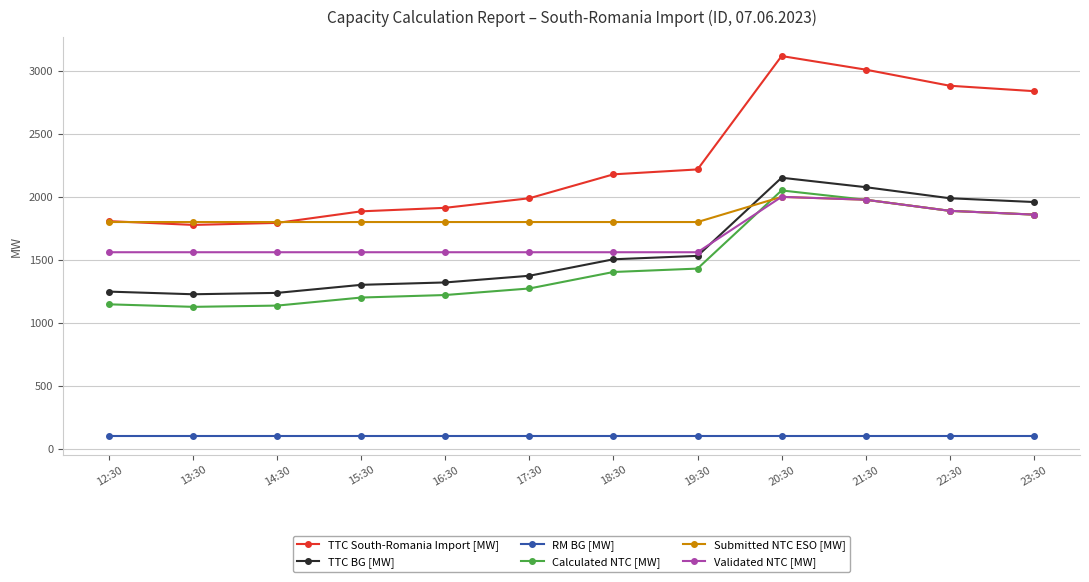

What is the label of the 9th point from the right?

15:30